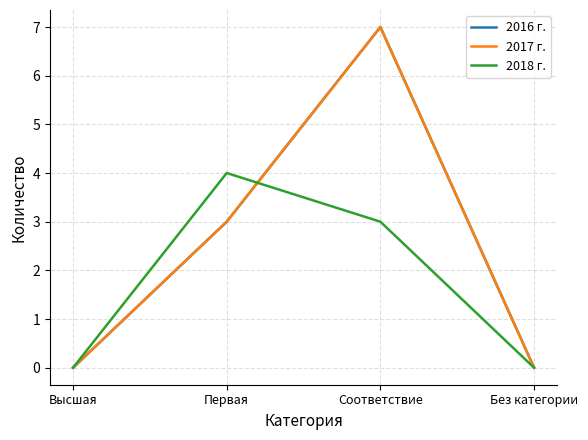

What position from the right is Без категории?

1